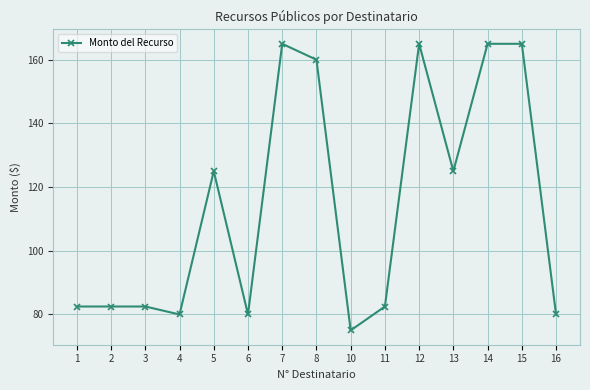

True or false: the data shows 33.9 at 5.

False